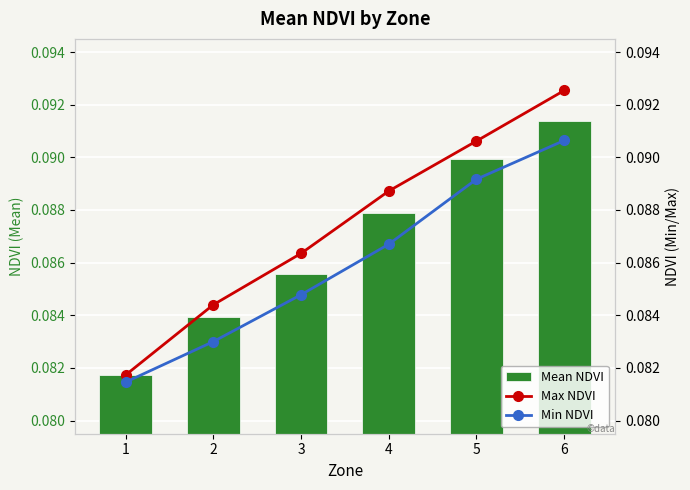

How many groups of bars are there?

6